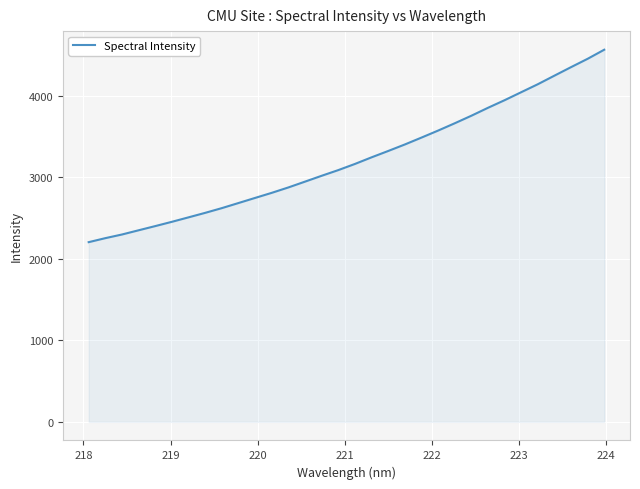

What is the greatest value displayed?

4562.2